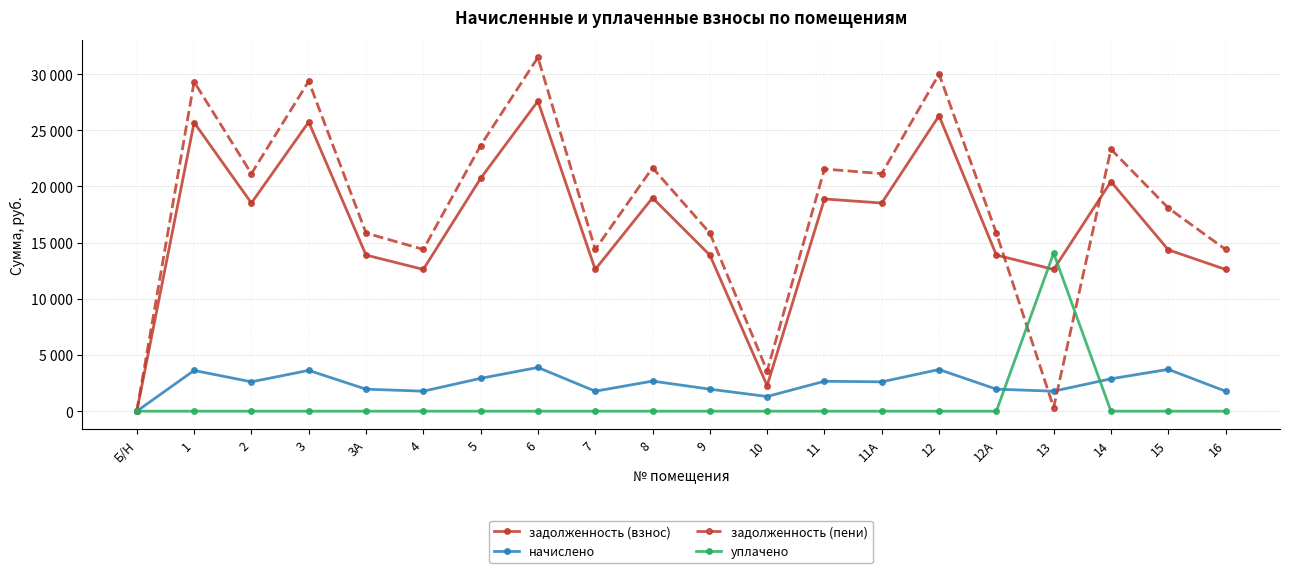

What value does the задолженность (взнос) series have at 5?

20719.1